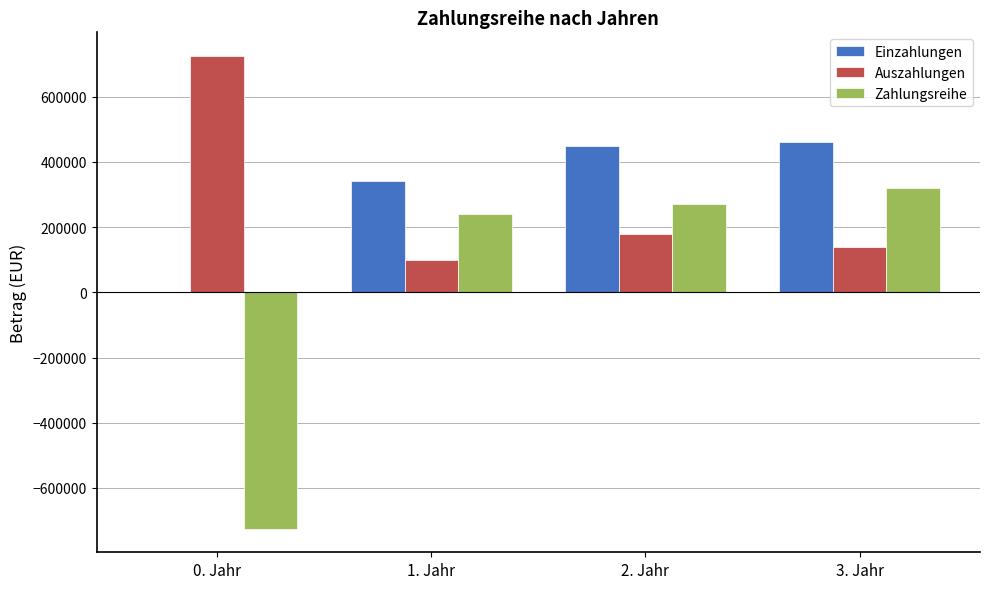

Are the bars horizontal?

No